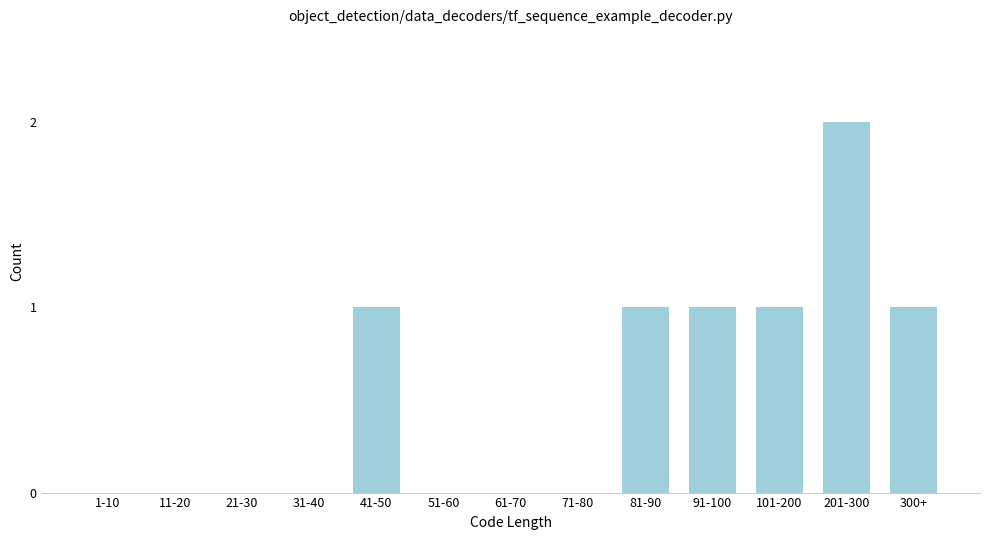

Reading right to left, list all the values displayed in this chart.

300+=1	201-300=2	101-200=1	91-100=1	81-90=1	71-80=0	61-70=0	51-60=0	41-50=1	31-40=0	21-30=0	11-20=0	1-10=0